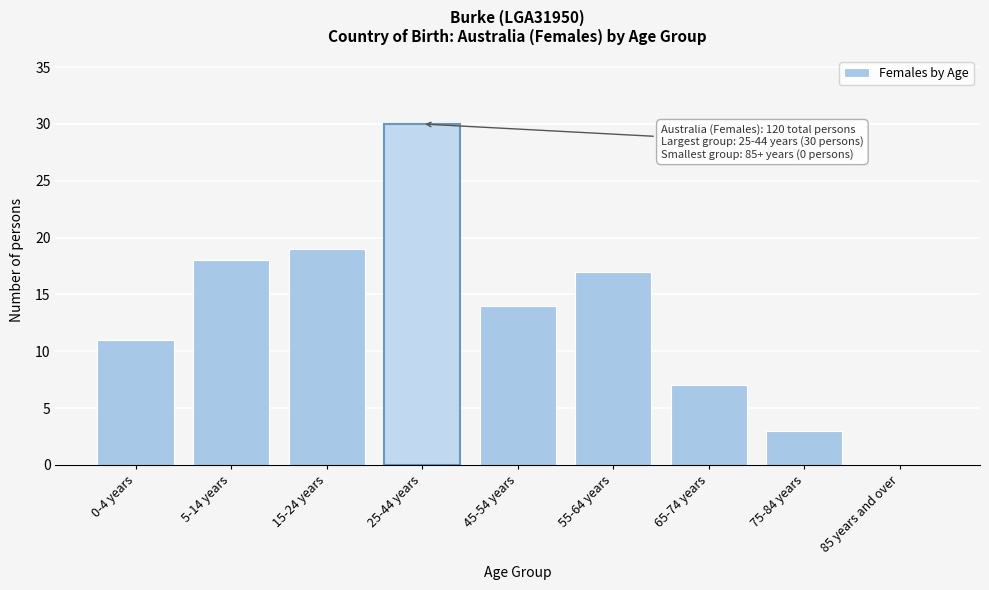

Reading left to right, extract all data points from this chart.

0-4 years=11	5-14 years=18	15-24 years=19	25-44 years=30	45-54 years=14	55-64 years=17	65-74 years=7	75-84 years=3	85 years and over=0